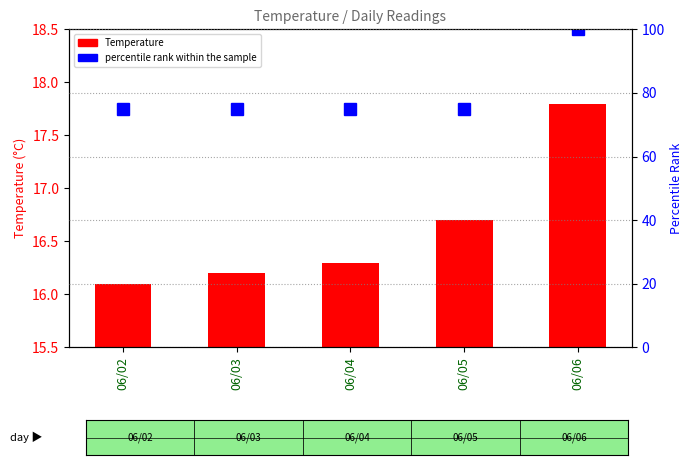

Between 06/02 and 06/05, which series saw the biggest shift?

Temperature